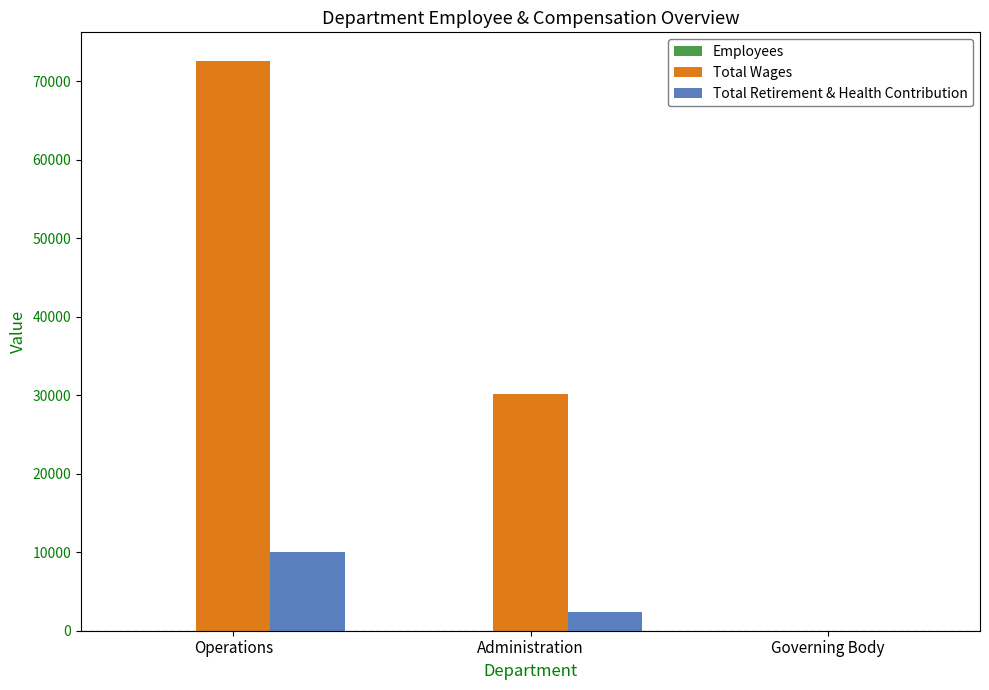

True or false: Total Wages has a value of 124890 at Operations.

False